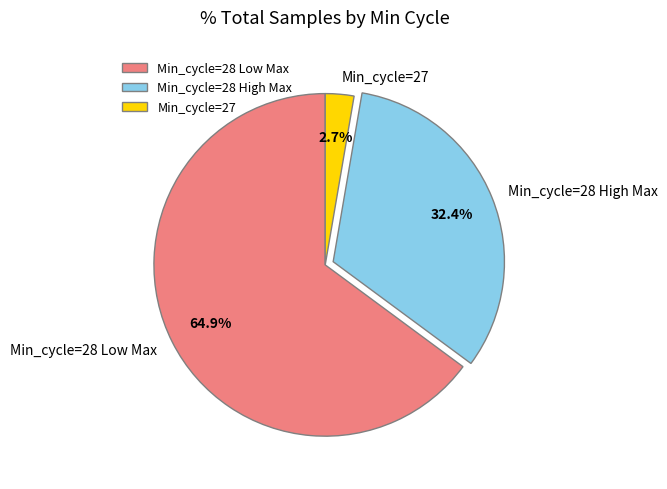

Count the number of slices in the pie.

3